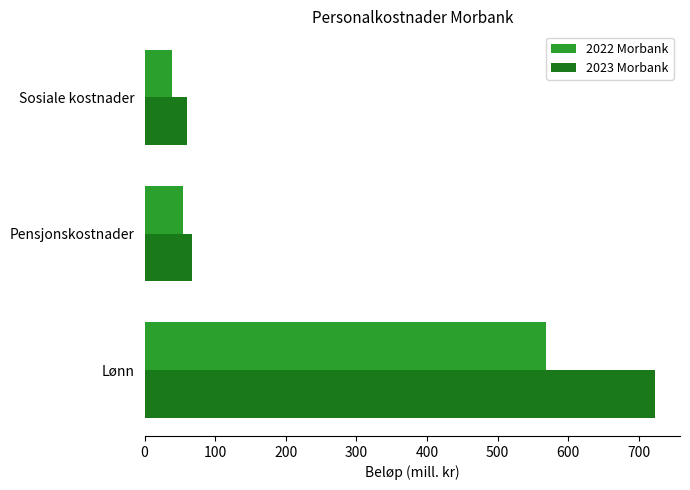

Rank the categories by 2023 Morbank value from highest to lowest.

Lønn, Pensjonskostnader, Sosiale kostnader